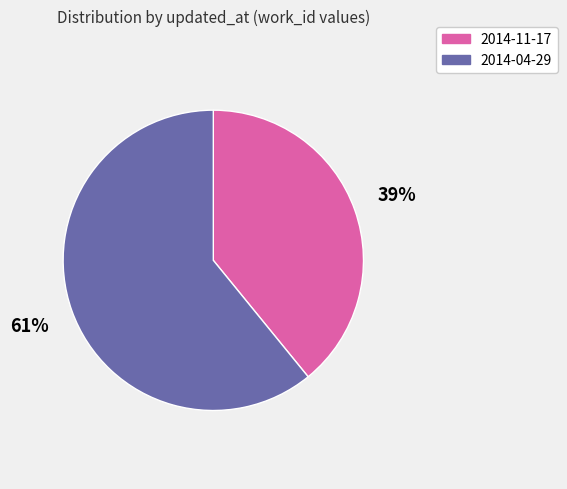

Is there any slice that represents more than half of the pie?

Yes